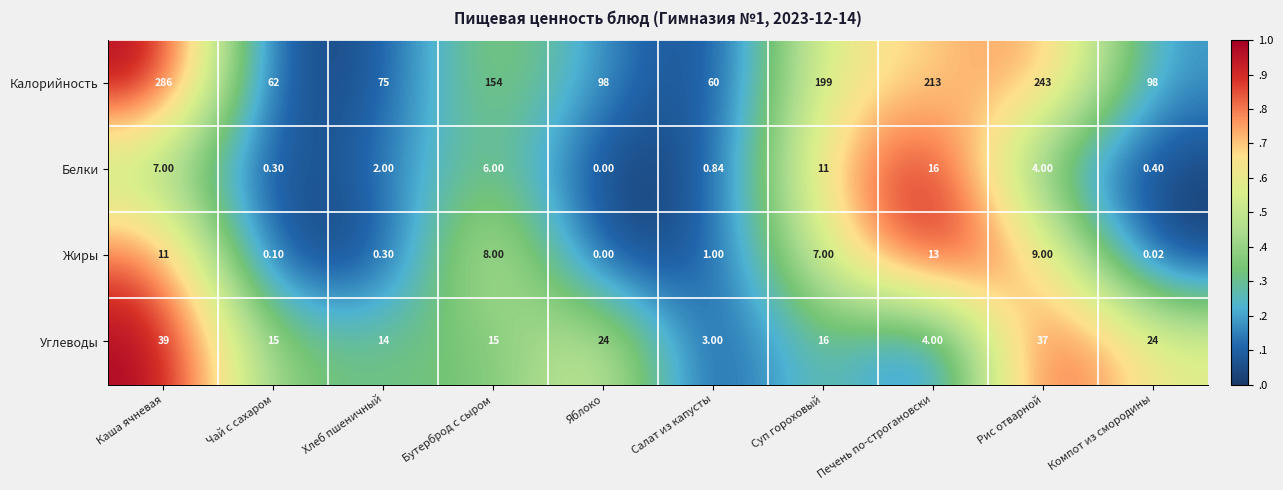

At how many categories does at least one series exceed 0?

10